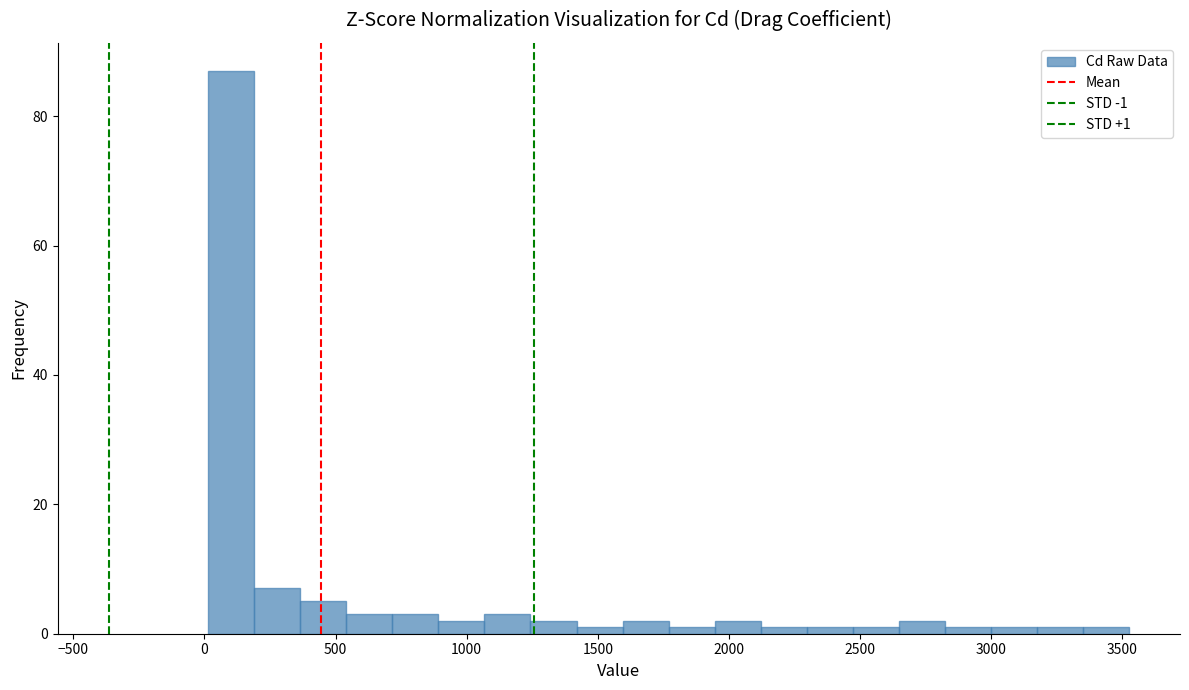

Read against the x-axis, roughly where is the centre of the tallest bar?

100